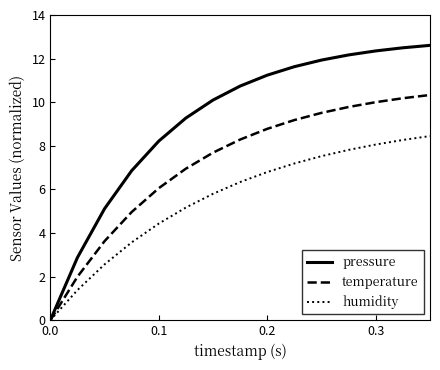

Rank the series by their maximum value, from lowest to highest.

humidity, temperature, pressure